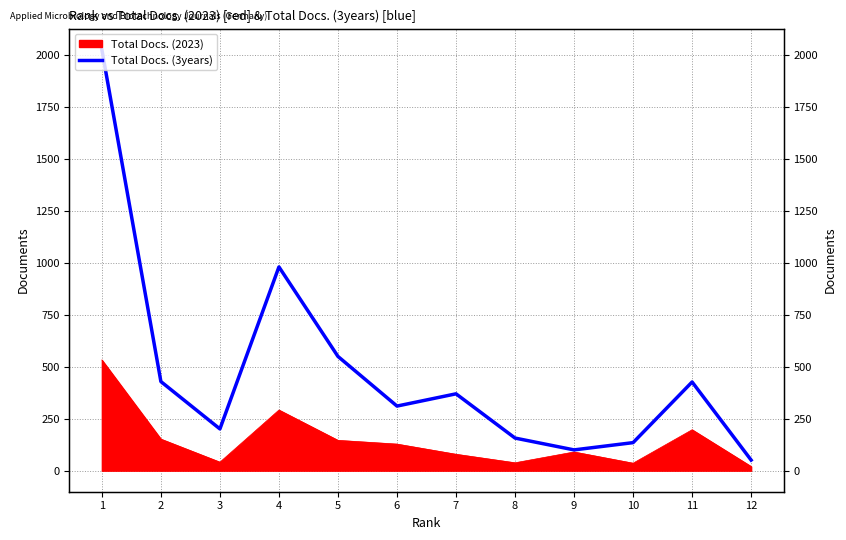

What is the sum of all values?

5739